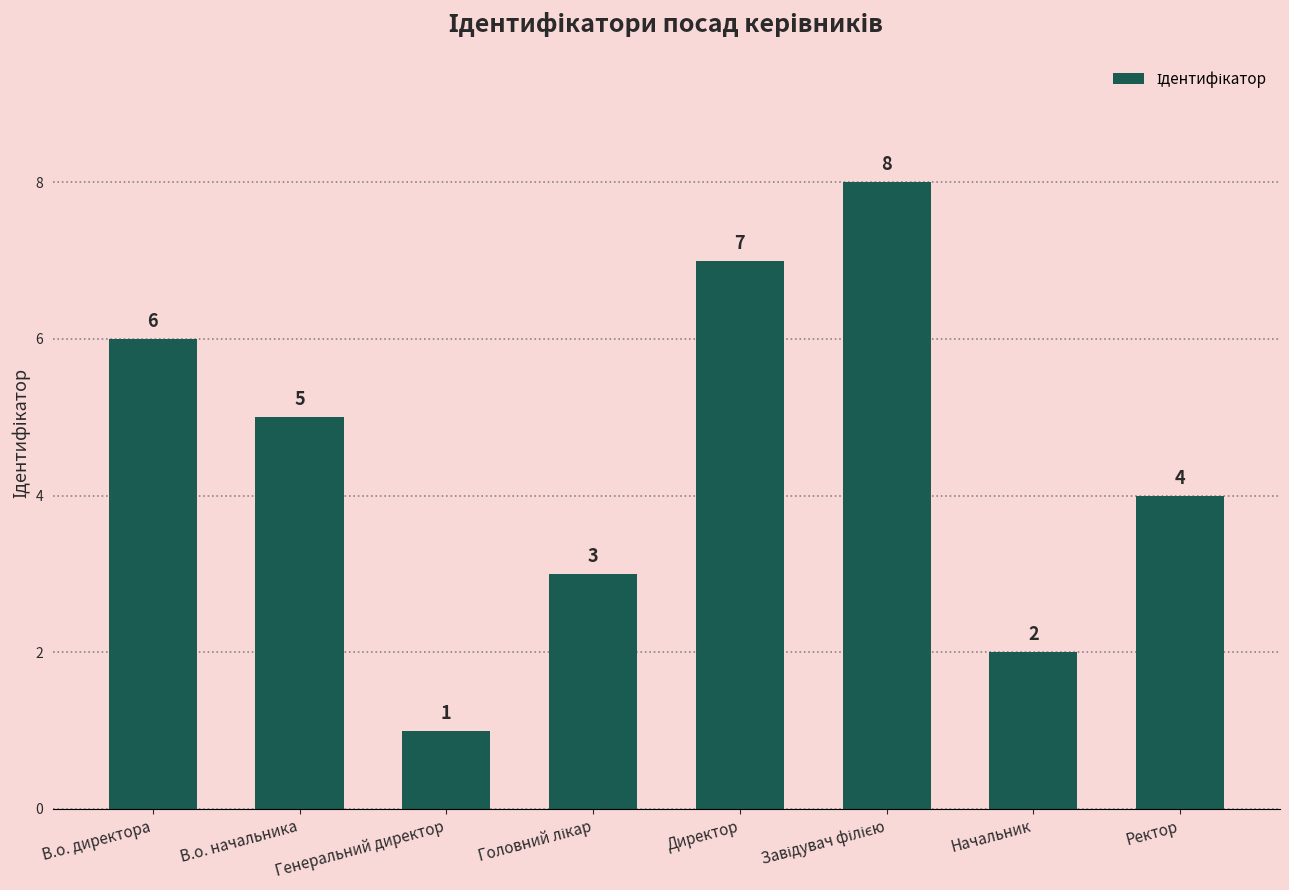

True or false: the data shows 6 at Ректор.

False